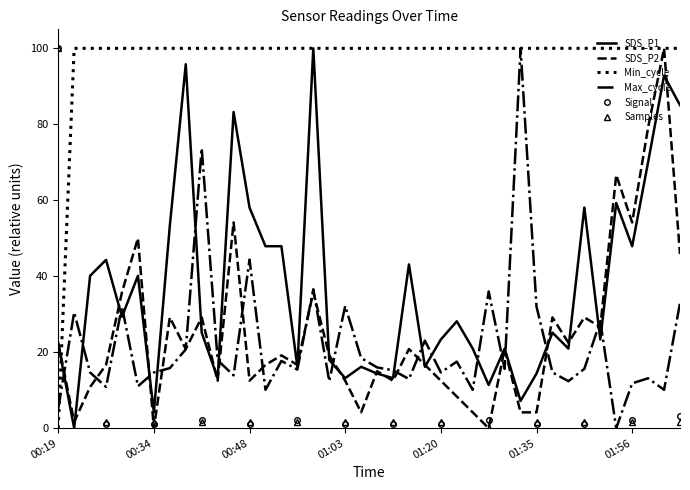

What is the maximum value shown in the chart?

100.0